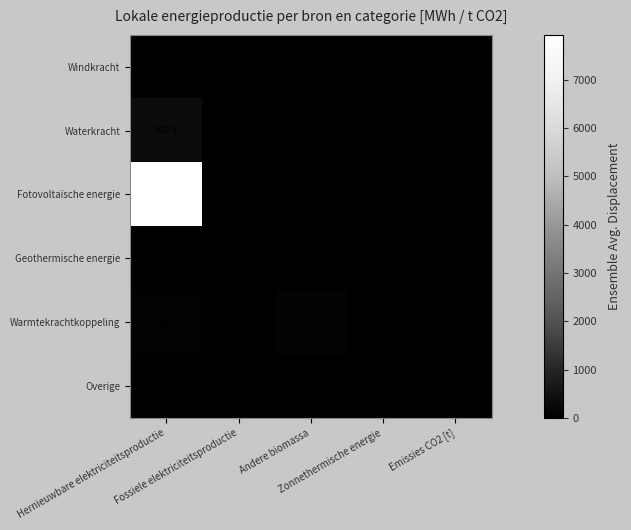

What is the average value of the Fotovoltaïsche energie series?

1585.0